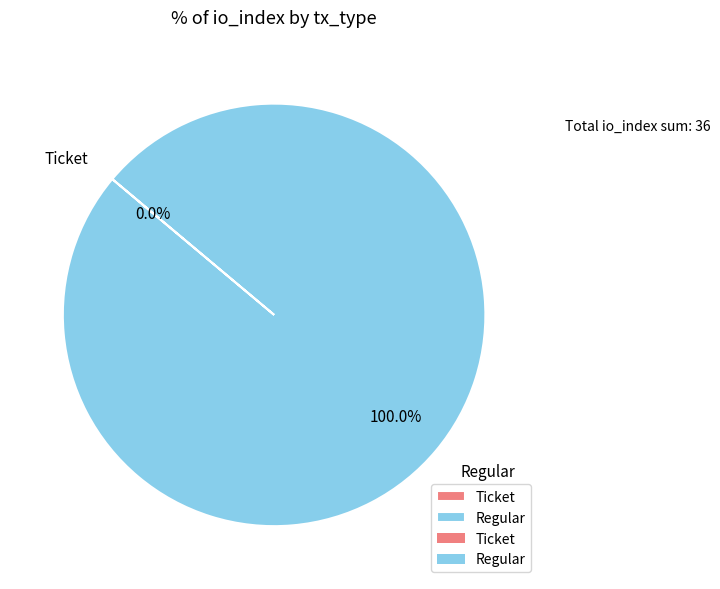

Count the number of slices in the pie.

2